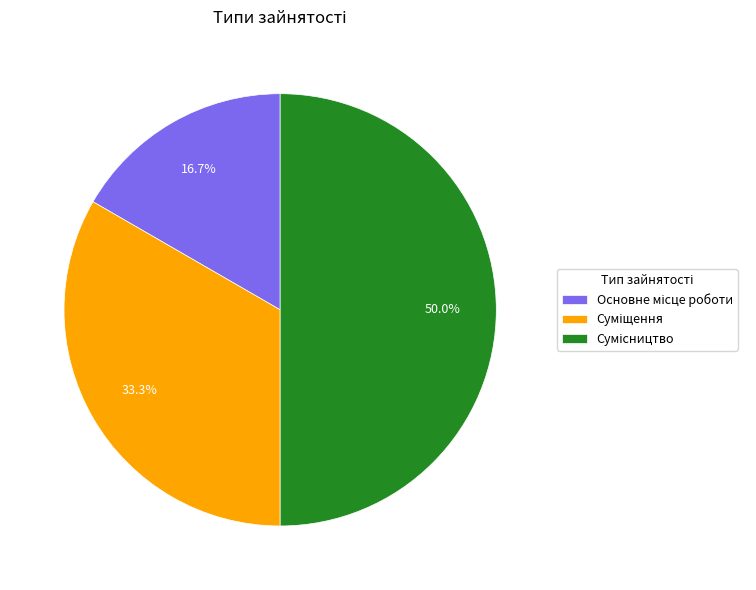

How many slices are in this pie chart?

3